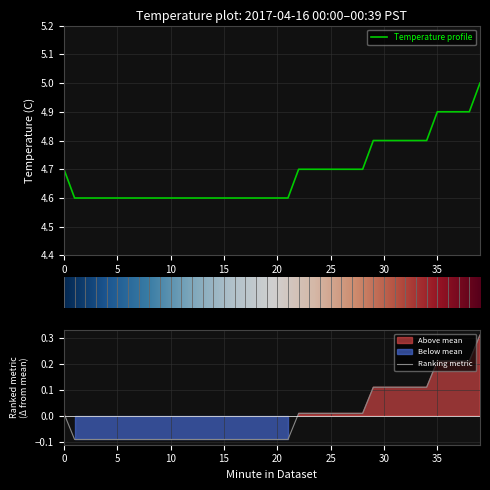

How many series are shown in this chart?

1